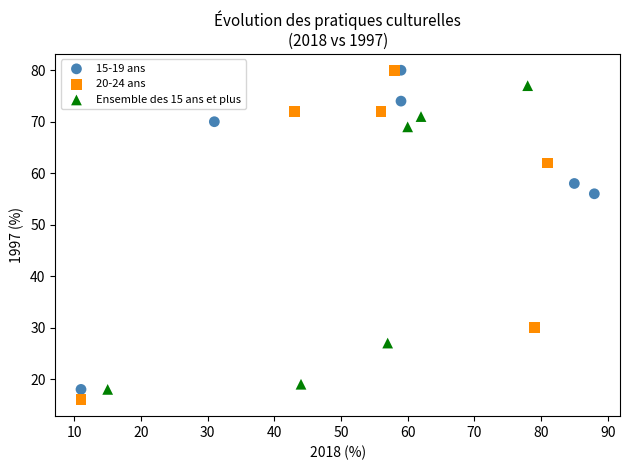

Which series has the largest Y range (max minus min)?

20-24 ans